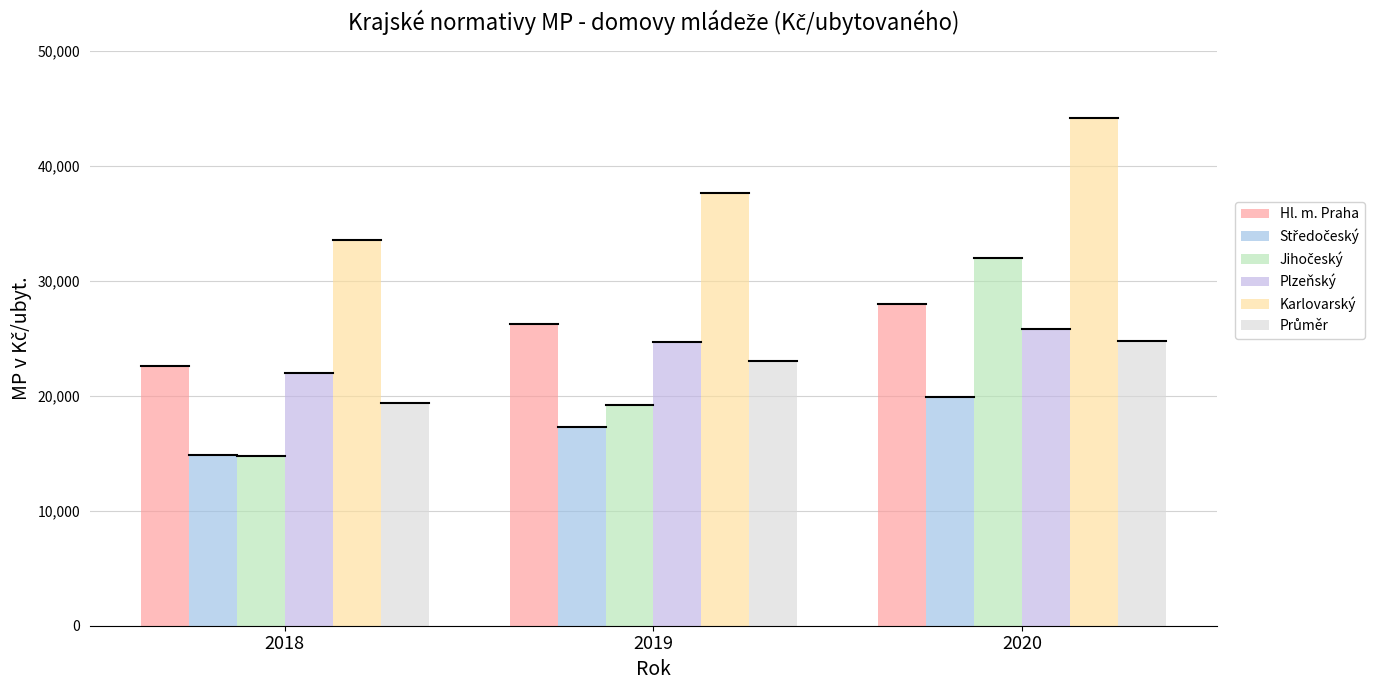

At which label does Hl. m. Praha reach its minimum?

2018